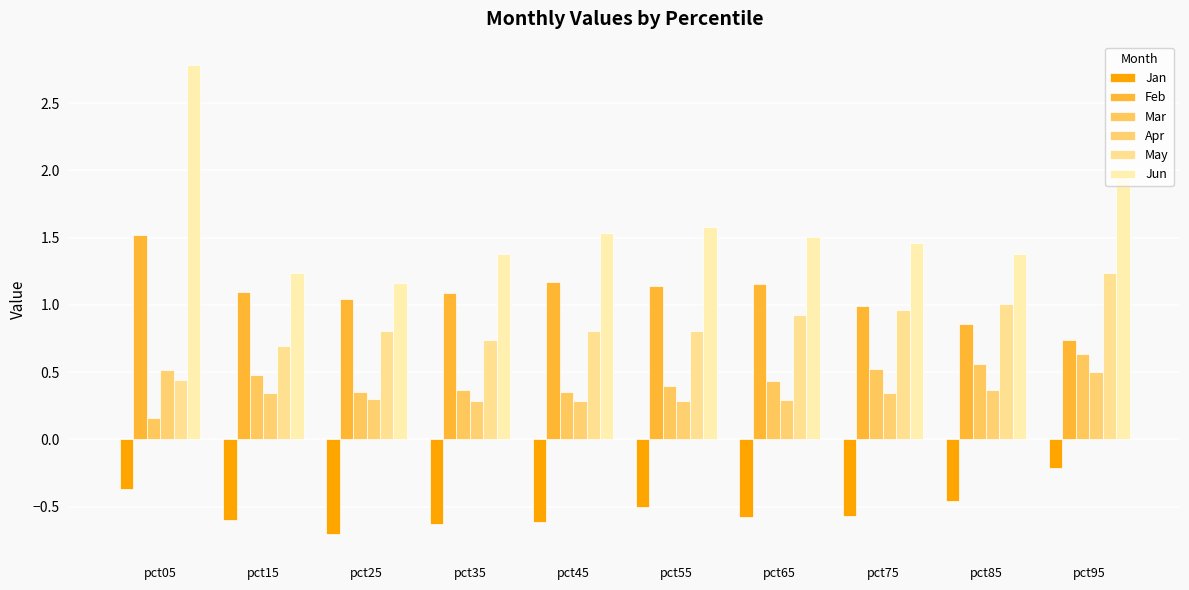

At which label does Jun reach its peak?

pct05